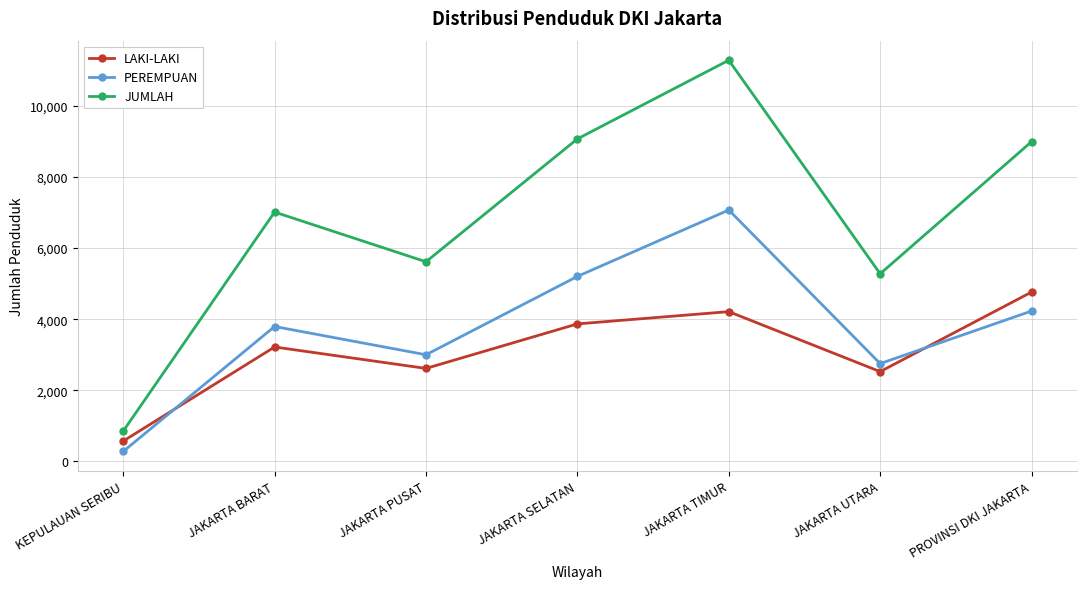

True or false: JUMLAH and LAKI-LAKI intersect in this chart.

False